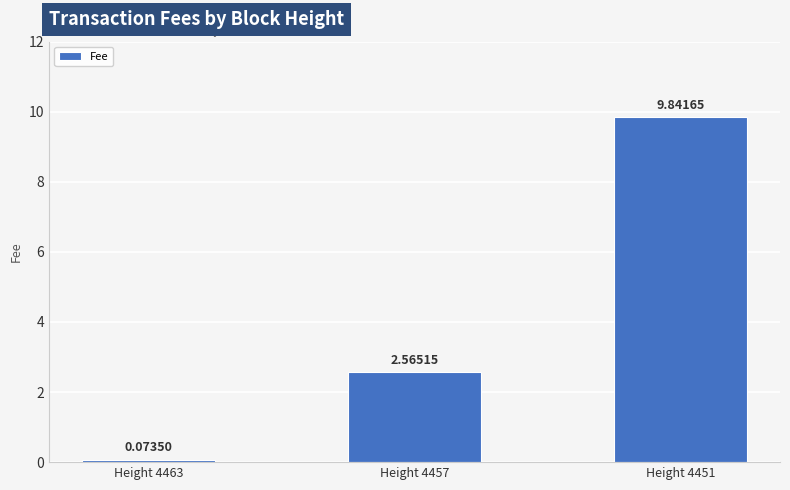

What is the average value?

4.2